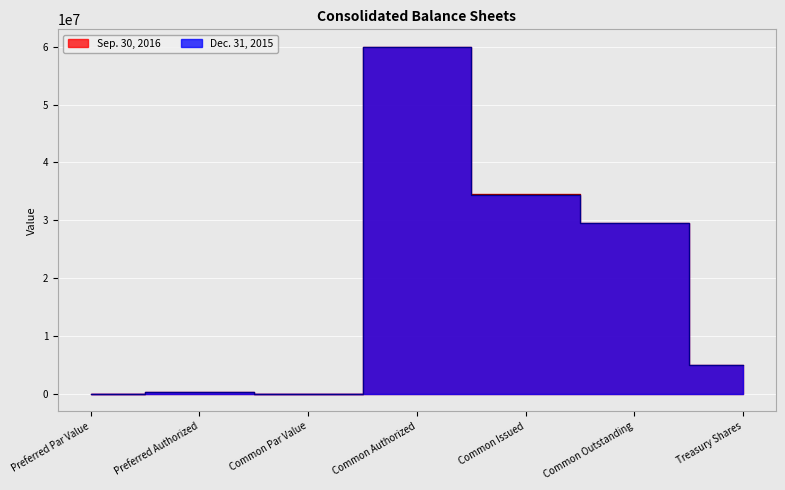

Reading left to right, what are all the values shown in this chart?

Sep. 30, 2016: 1	300000	1	60000000	34532734	29554716	4978018
Dec. 31, 2015: 1	300000	1	60000000	34427234	29483429	4943805